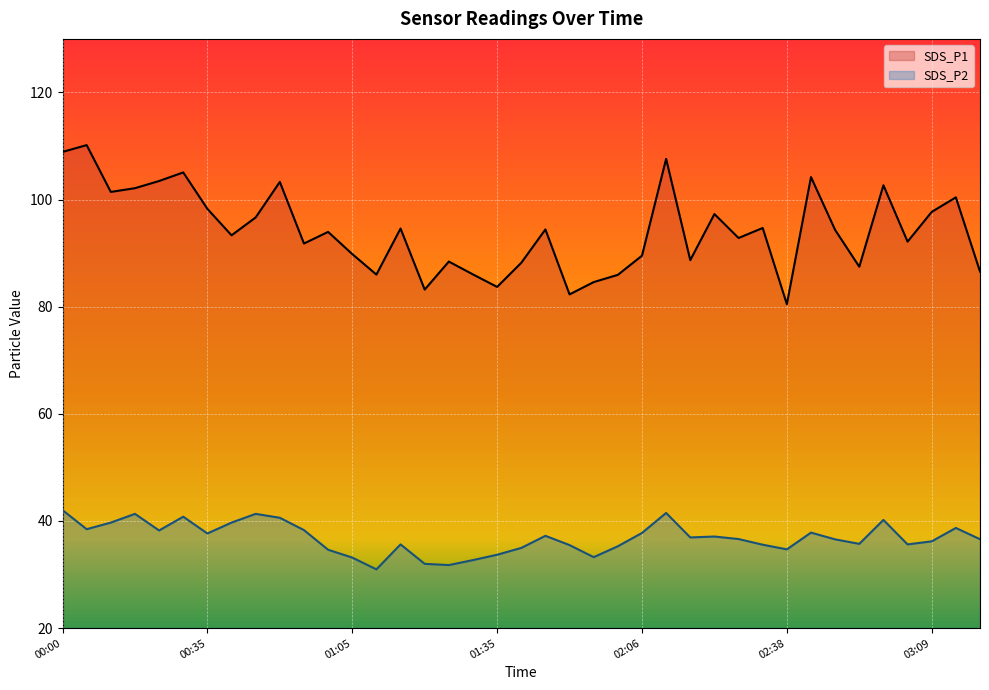

What position from the right is 01:10?

26